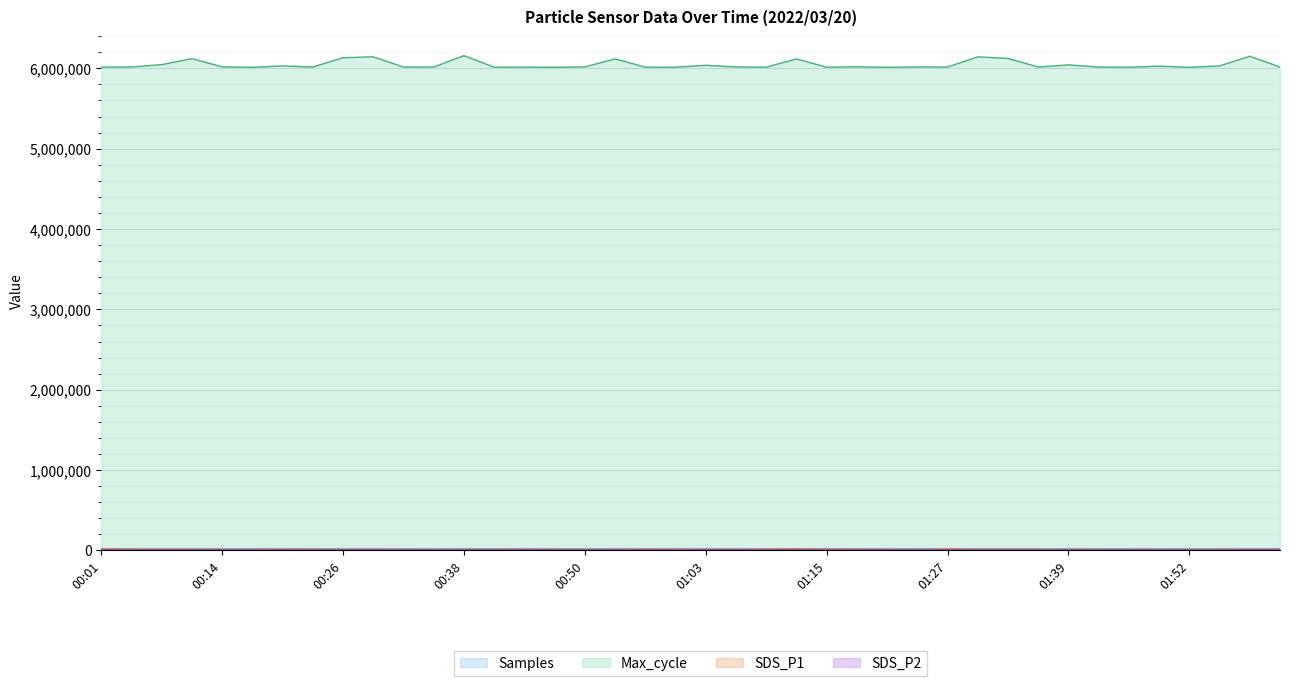

After their last crossing, which series has the higher values: Samples or SDS_P1?

Samples